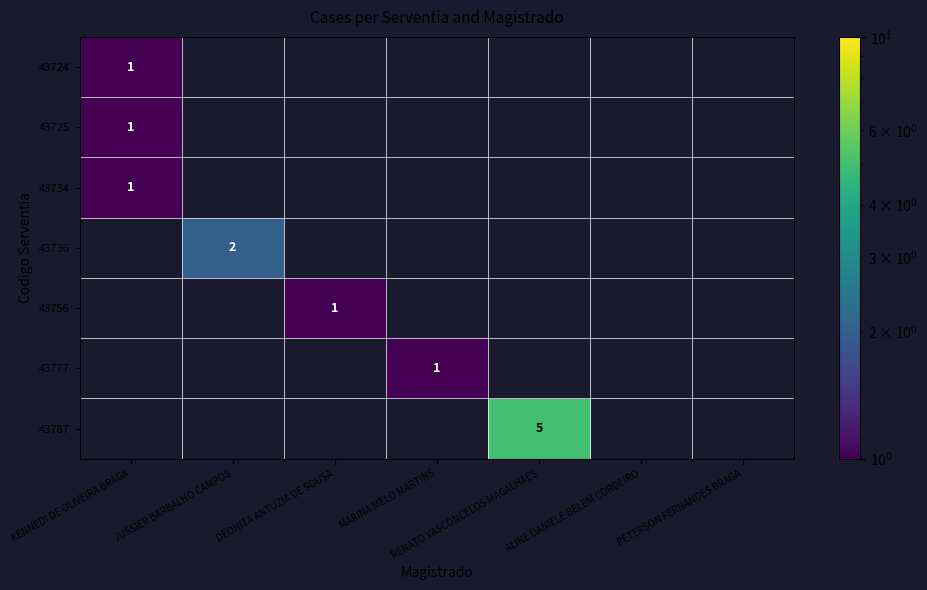

True or false: 43725 has a value of 1 at KENNEDI DE OLIVEIRA BRAGA.

True